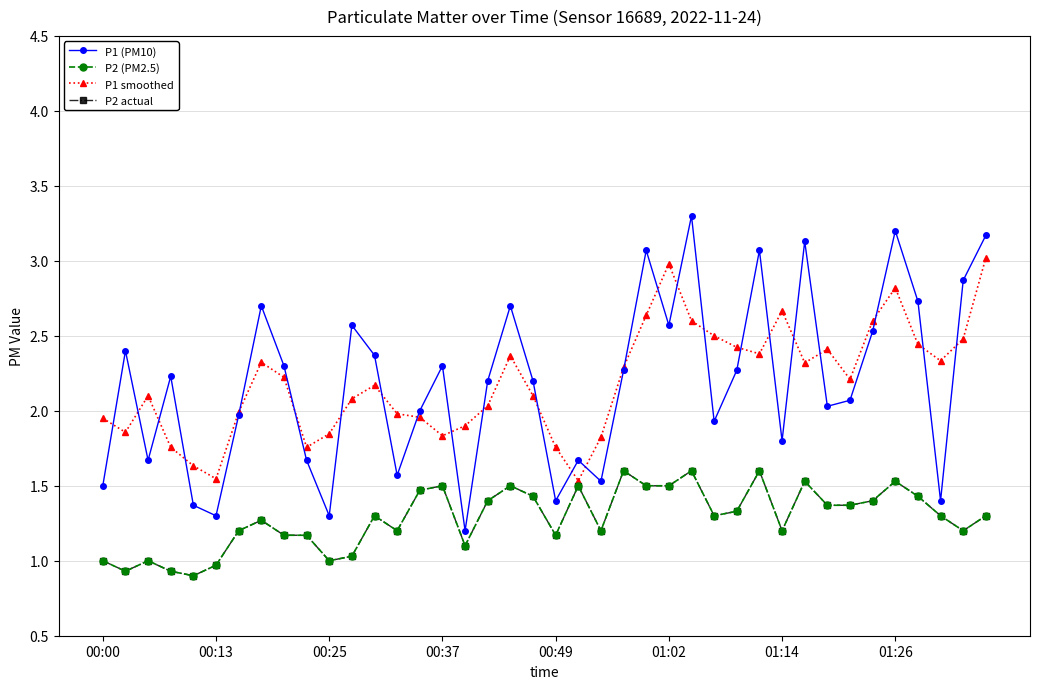

How many interior local valleys does the P1 (PM10) series have?

12